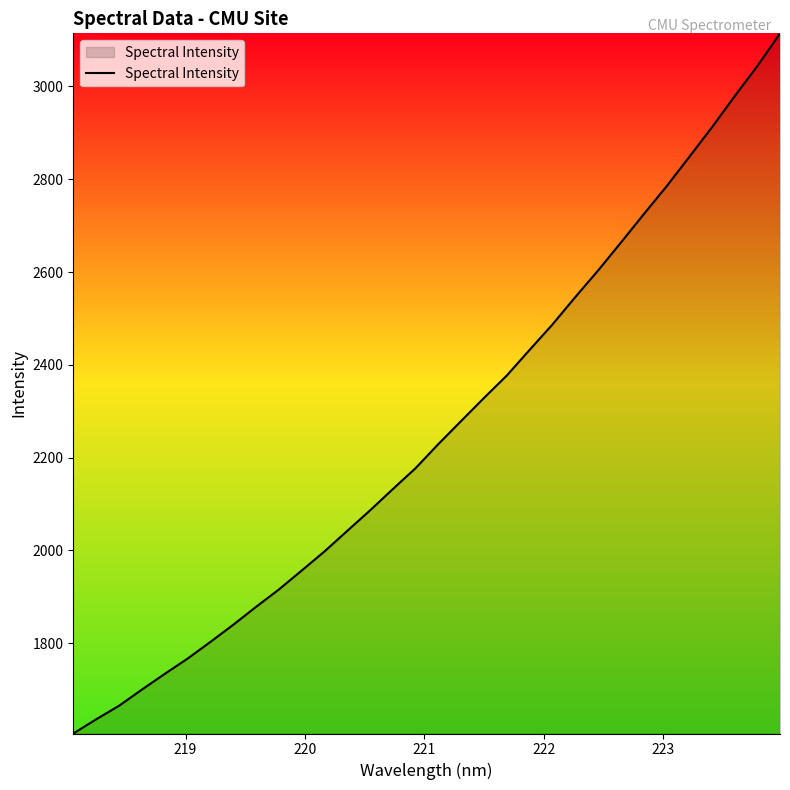

What is the difference between the maximum and minimum values?

1509.2